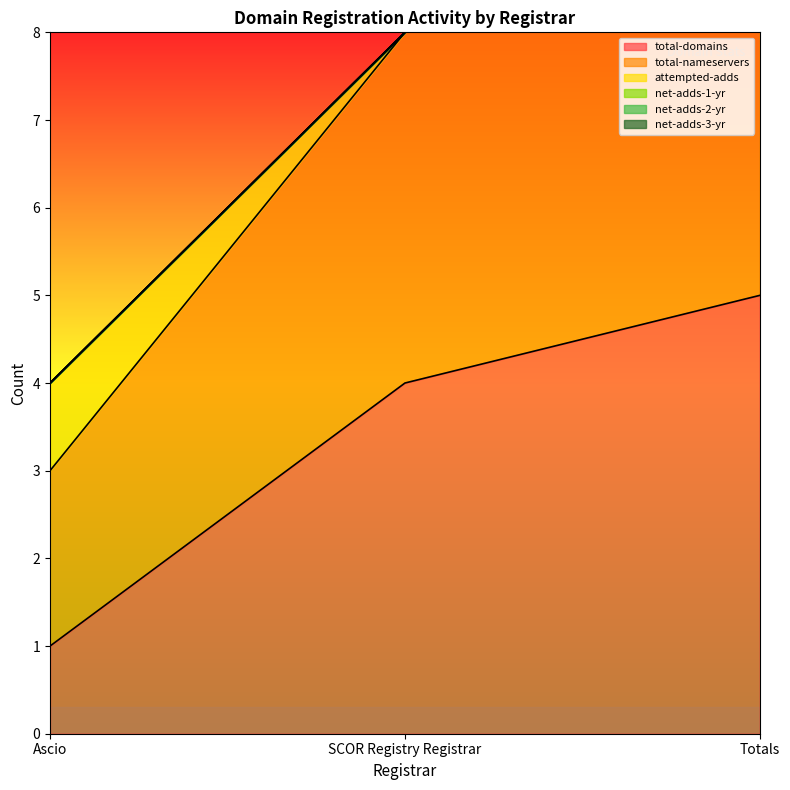

Is it true that net-adds-3-yr equals 0 at Totals?

True